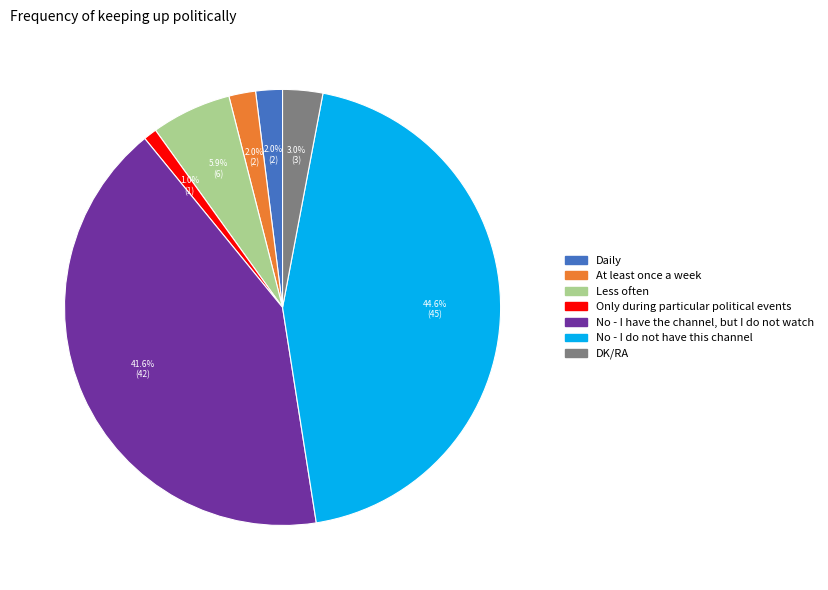

What is the smallest slice in the pie chart?

Only during particular political events